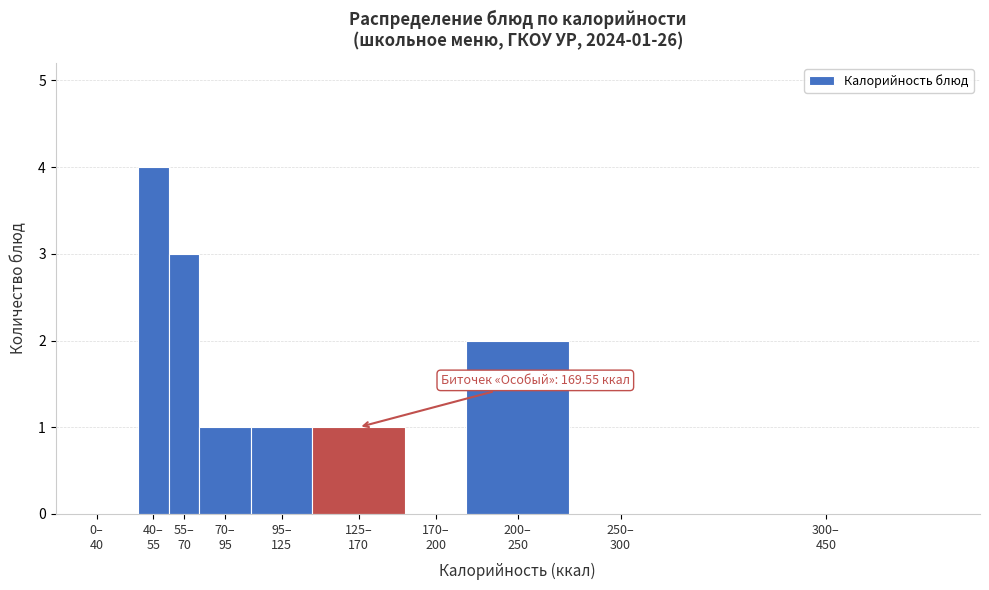

What is the maximum value shown in the chart?

4